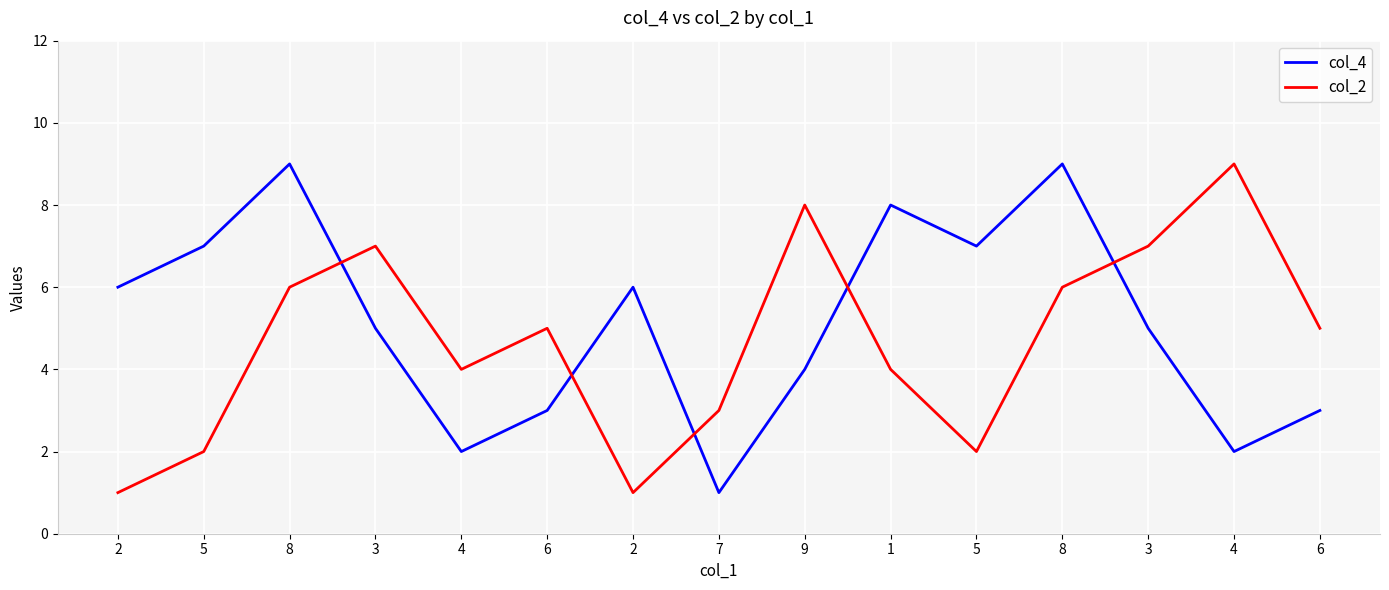

True or false: col_4 and col_2 cross at least once.

True